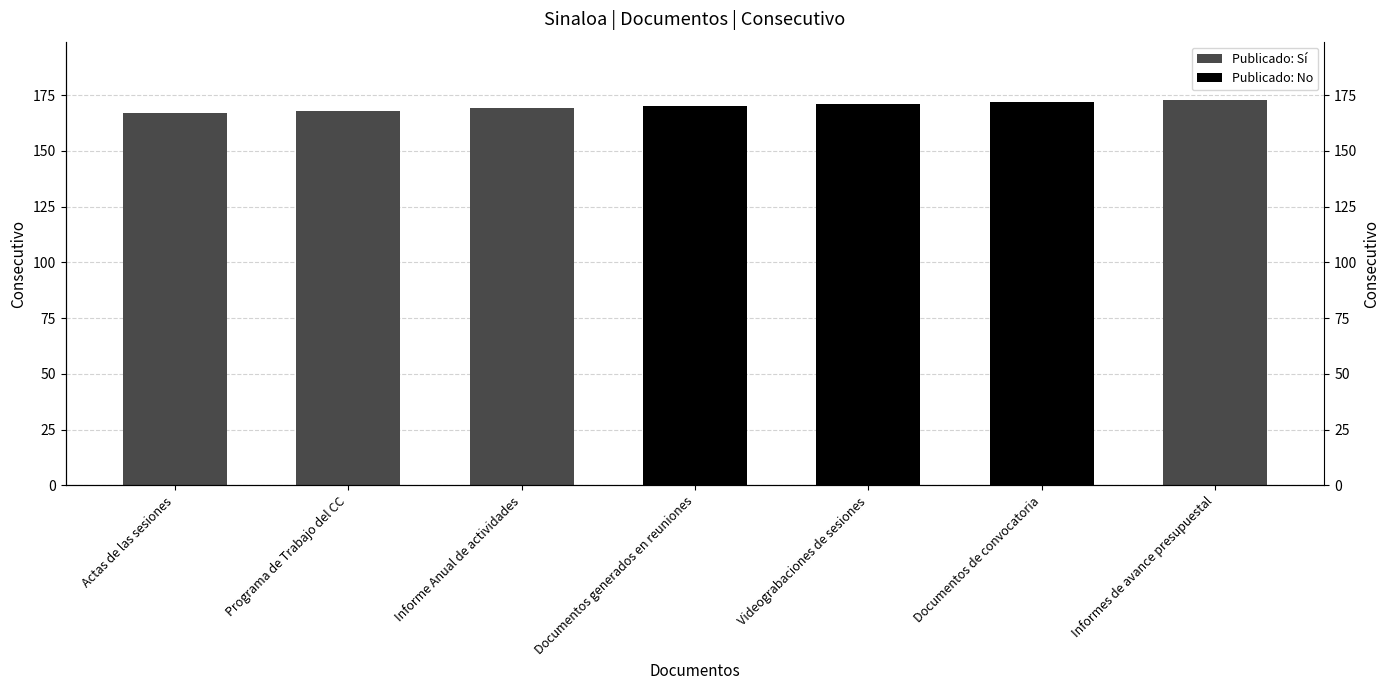

Are the bars horizontal?

No